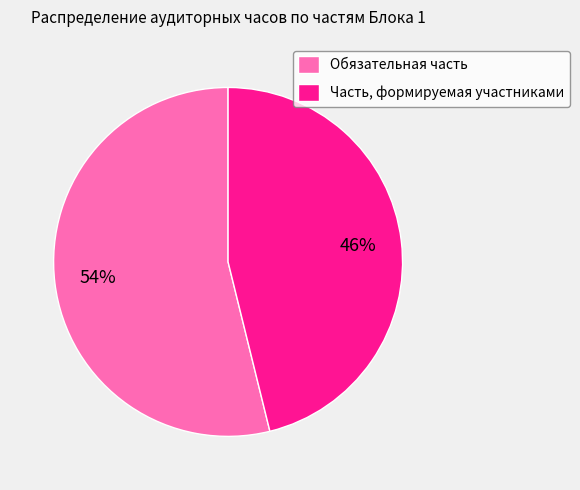

What is the majority slice?

Обязательная часть